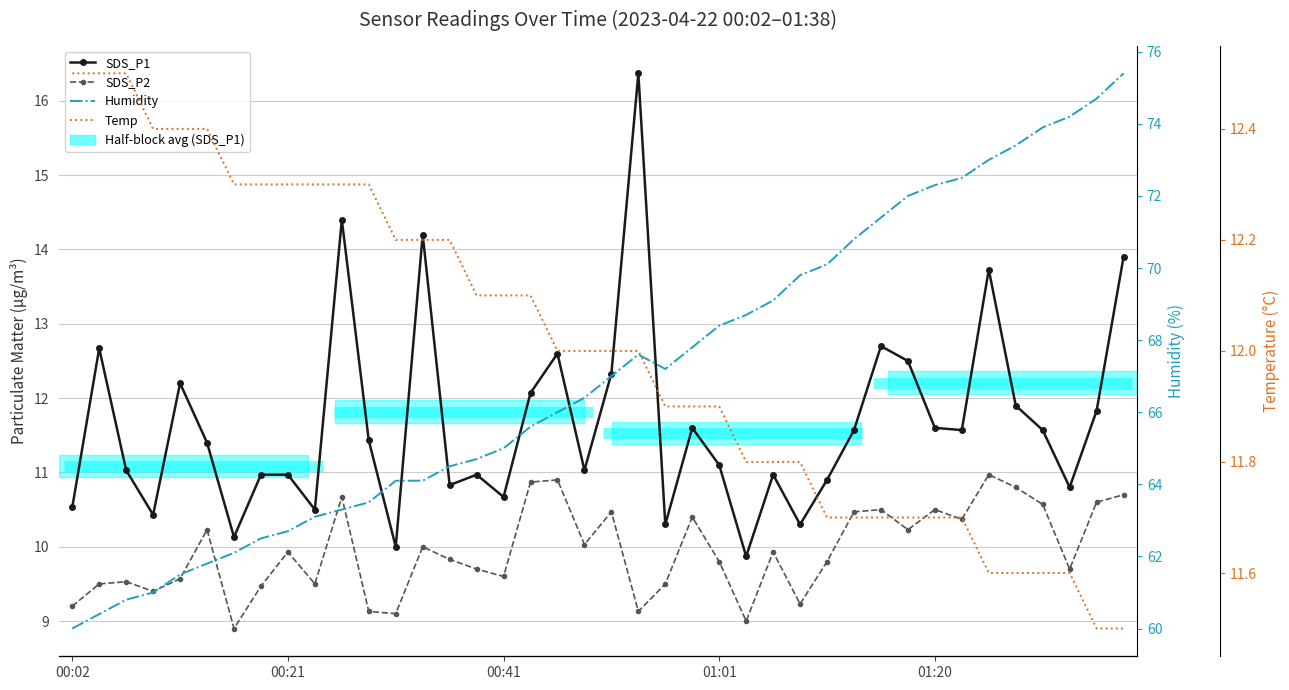

What is the average value of the Humidity series?

67.1